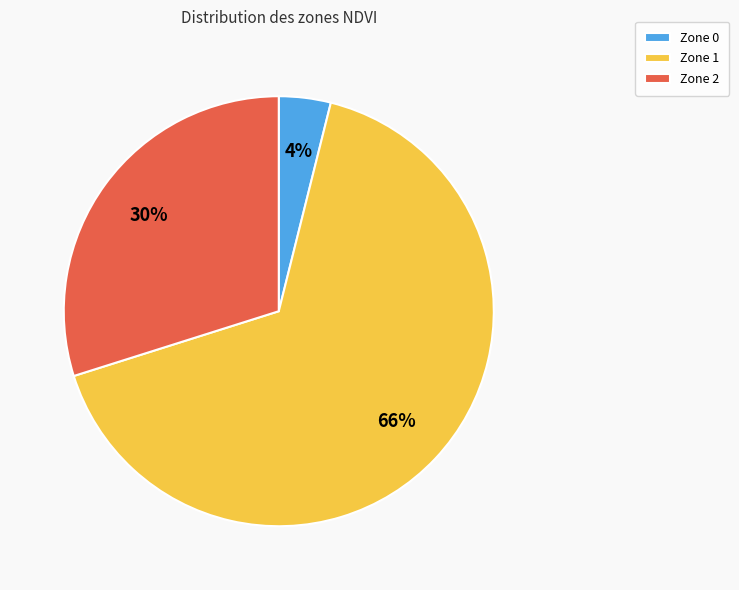

Rank the categories by value from highest to lowest.

Zone 1, Zone 2, Zone 0